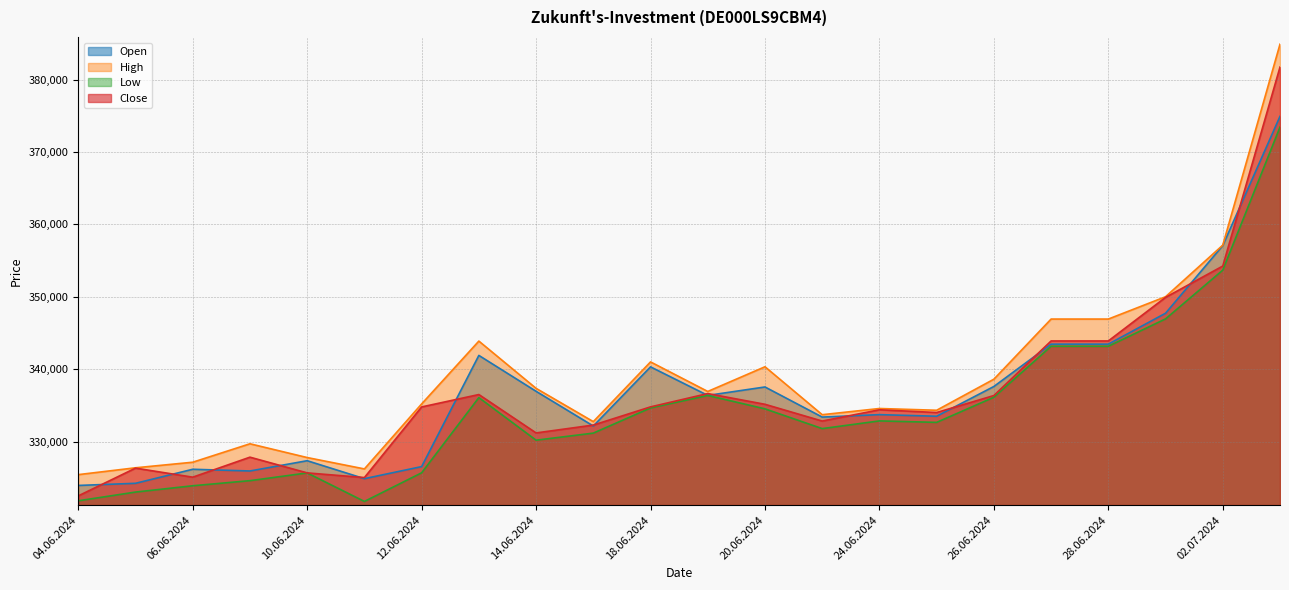

What is the minimum value shown in the chart?

321737